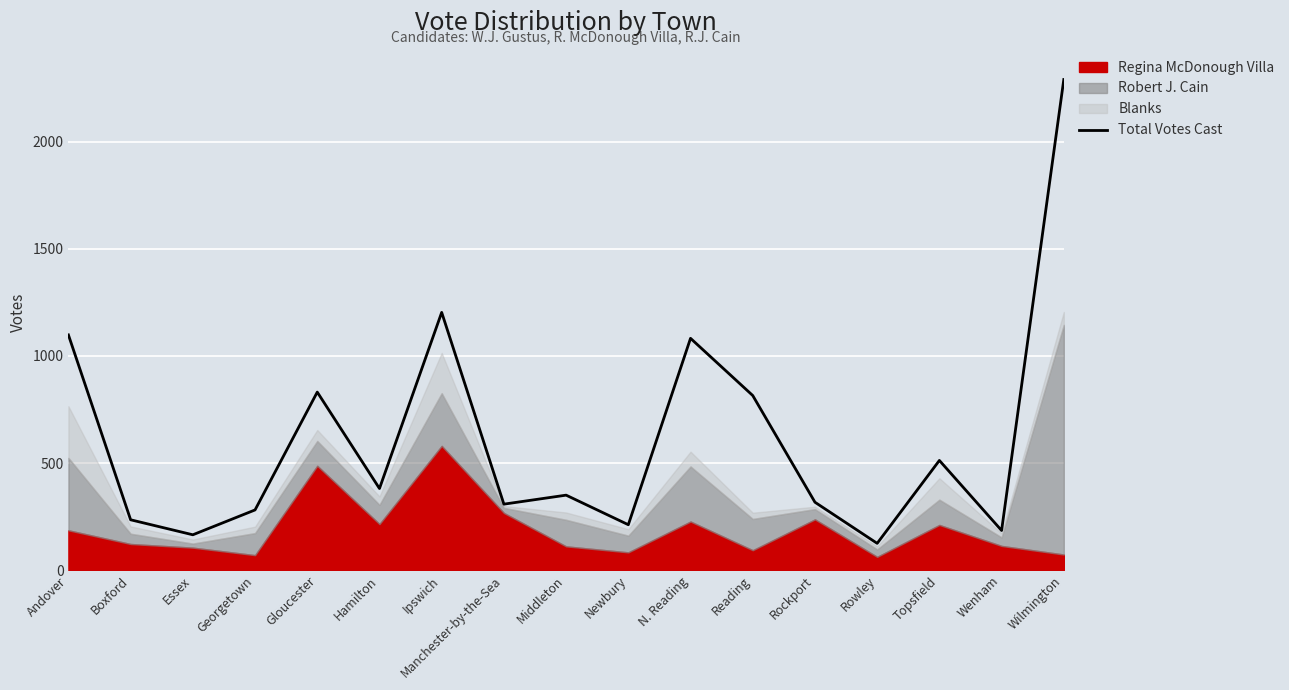

What is the average value?

611